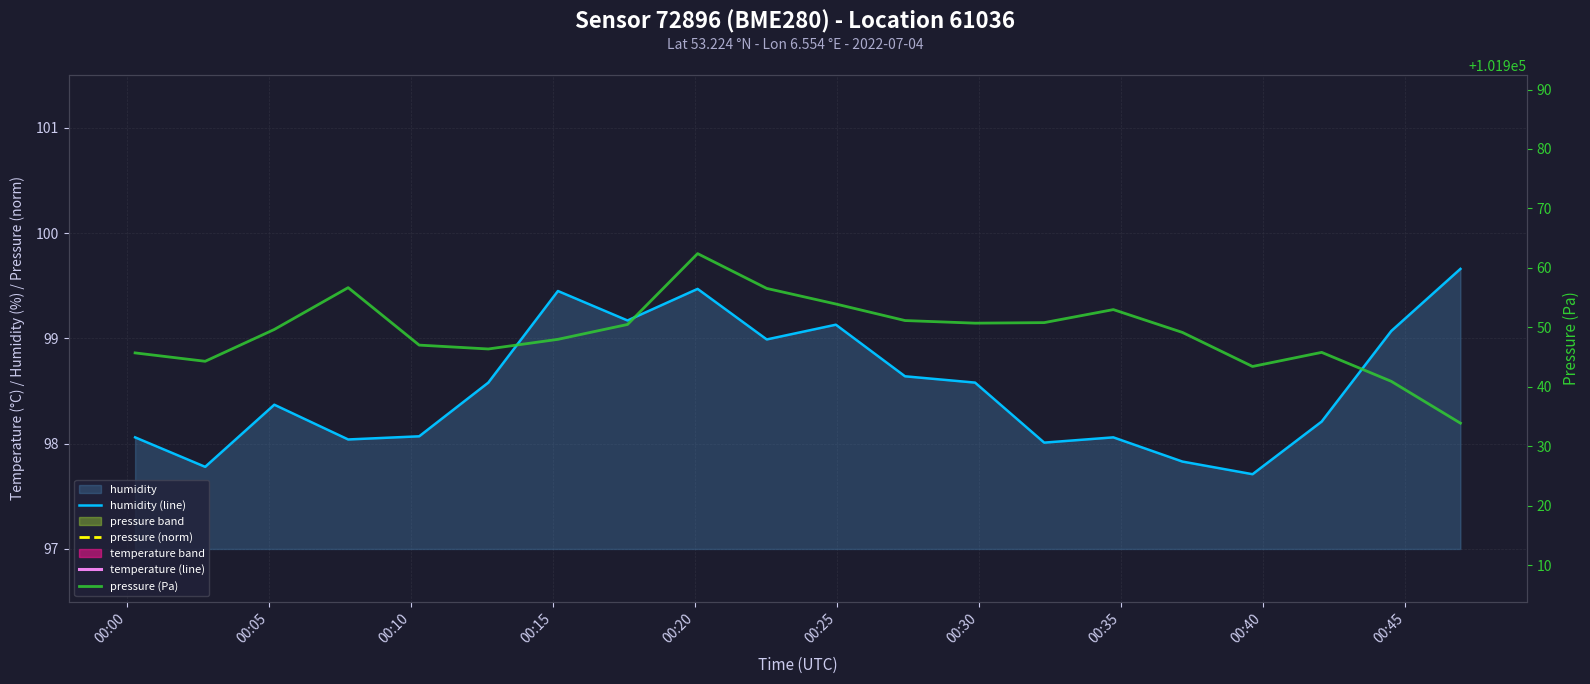

Reading left to right, what are all the values shown in this chart?

humidity (line): 98.1	97.8	98.4	98.0	98.1	98.6	99.5	99.2	99.5	99.0	99.1	98.6	98.6	98.0	98.1	97.8	97.7	98.2	99.1	99.7
pressure (norm): 2.4	0.9	6.6	14.0	3.8	3.1	4.8	7.5	20.0	13.8	11.1	8.2	7.7	7.8	10.1	6.1	0.0	2.5	-2.6	-10.0
temperature (line): 13.6	13.5	13.6	13.6	13.5	13.5	13.5	13.4	13.4	13.5	13.4	13.5	13.5	13.5	13.4	13.3	13.3	13.3	13.4	13.3
pressure (Pa): 101945.7	101944.3	101949.7	101956.7	101947.0	101946.4	101948.0	101950.5	101962.4	101956.6	101953.9	101951.2	101950.7	101950.8	101953.0	101949.2	101943.4	101945.8	101940.9	101933.9